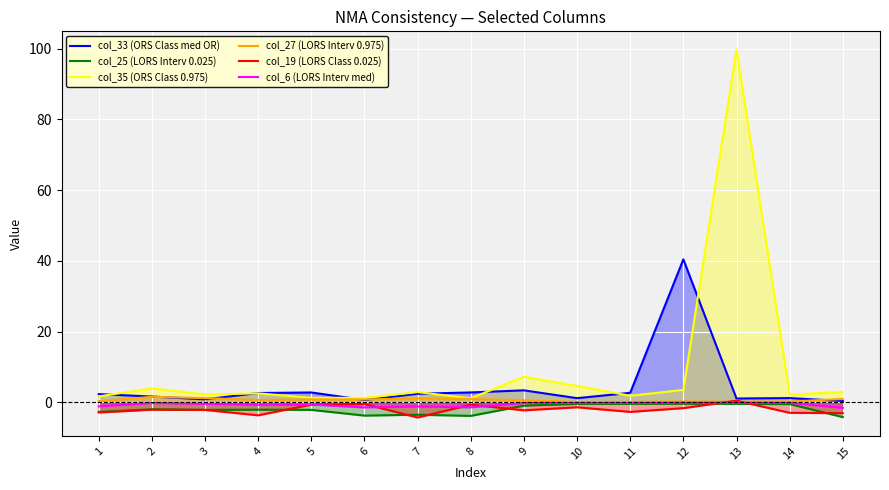

Count the number of data series in this chart.

6